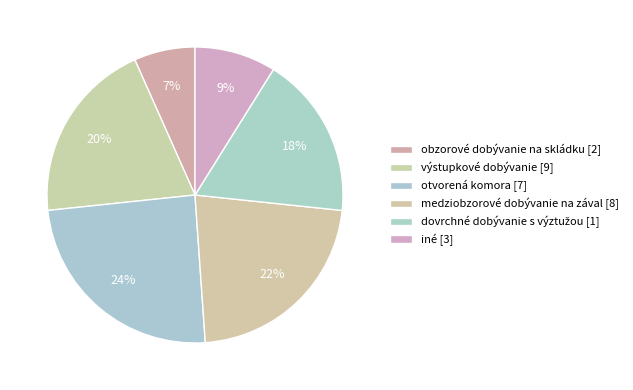

Does any single category account for the majority?

No